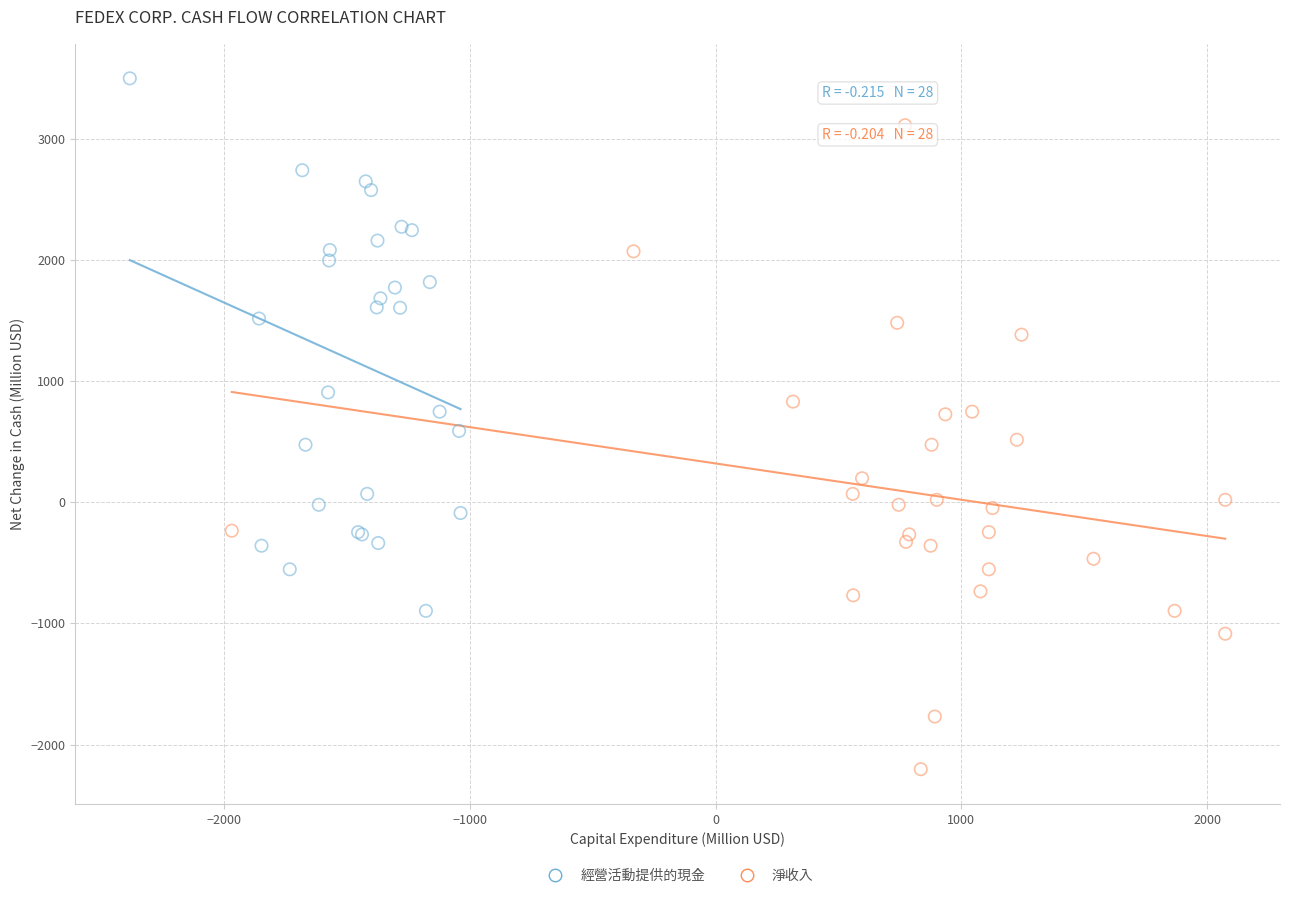

Which series reaches the maximum Y coordinate?

經營活動提供的現金